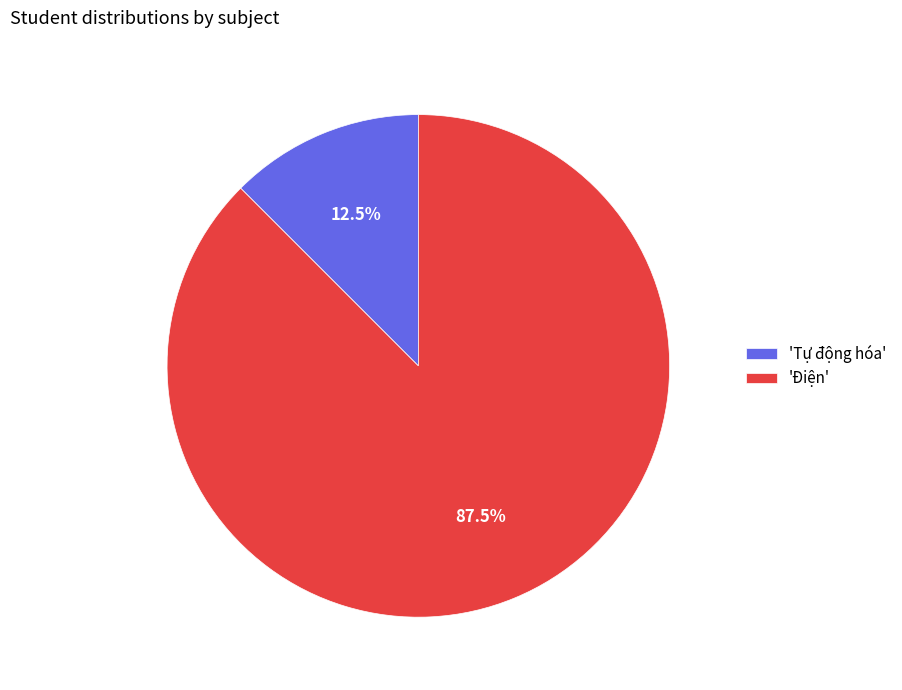

Rank the categories by value from lowest to highest.

'Tự động hóa', 'Điện'